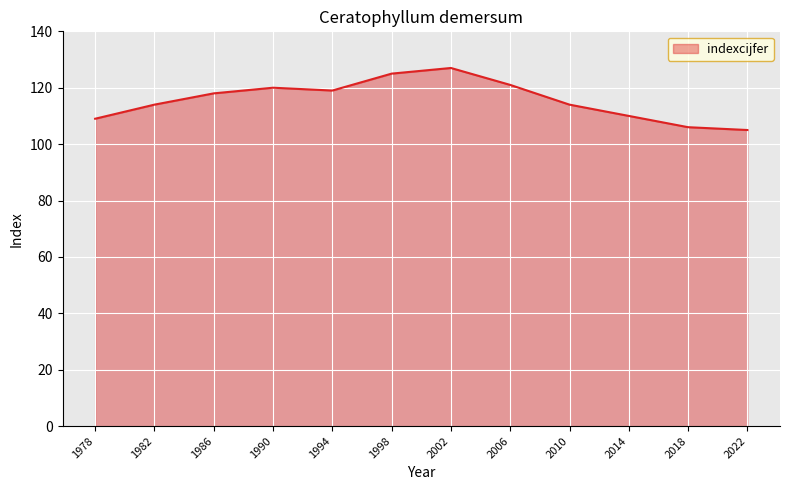

What is the sum of the values at 1998 and 2002?

252